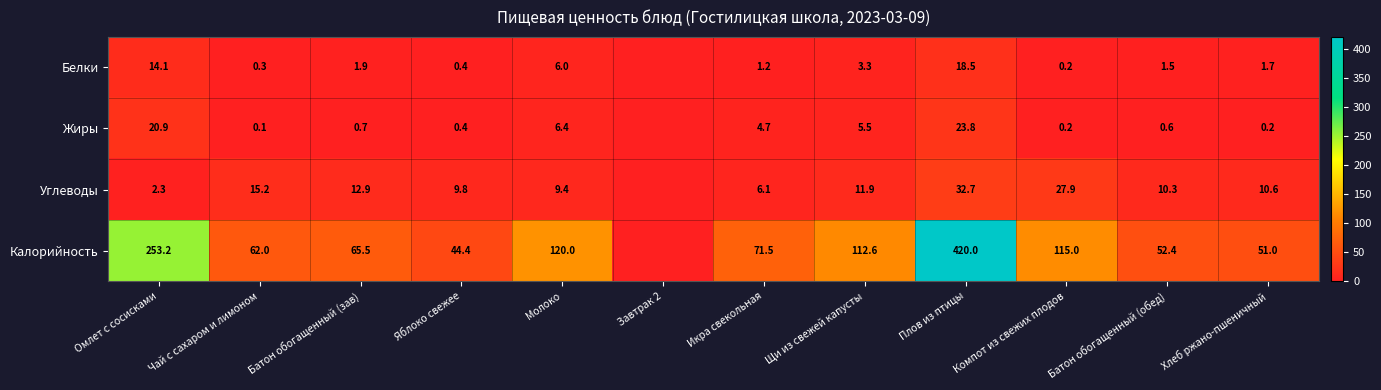

Between Молоко and Плов из птицы, which series saw the biggest shift?

Калорийность